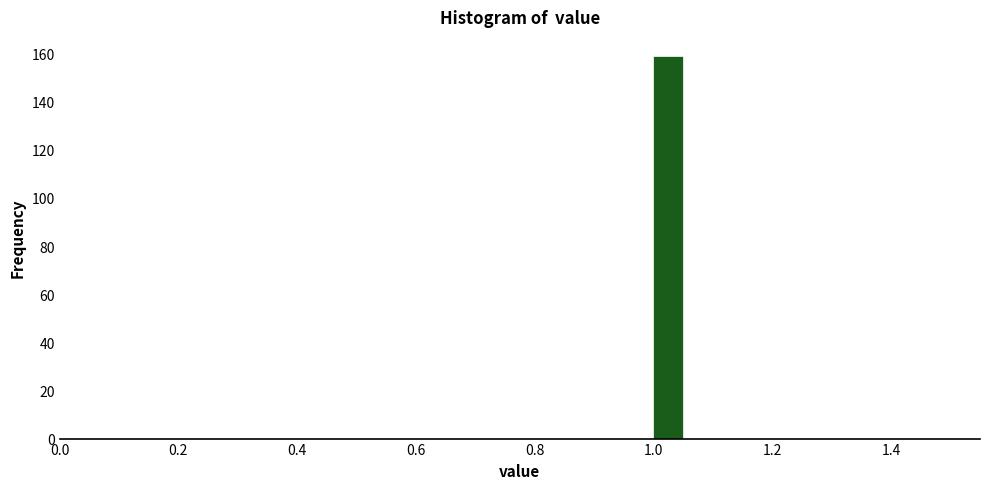

Read against the x-axis, roughly where is the centre of the tallest bar?

1.02